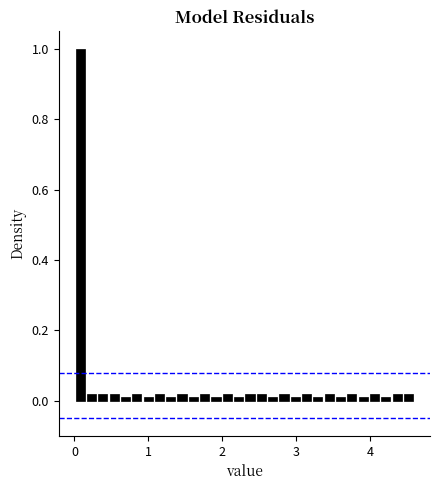

Read against the x-axis, roughly where is the centre of the tallest bar?

0.1